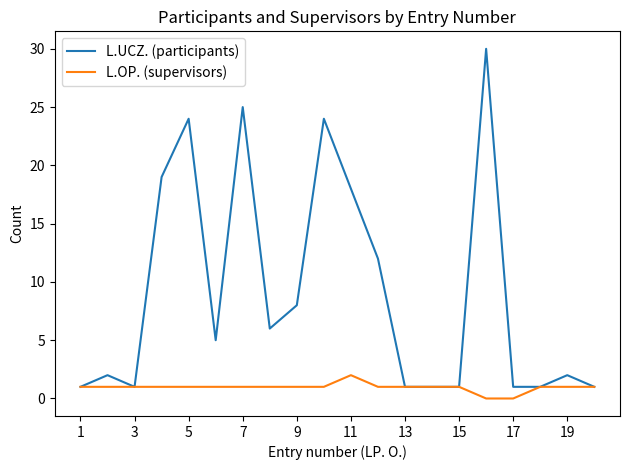

Is this an area chart (filled region under the line)?

No